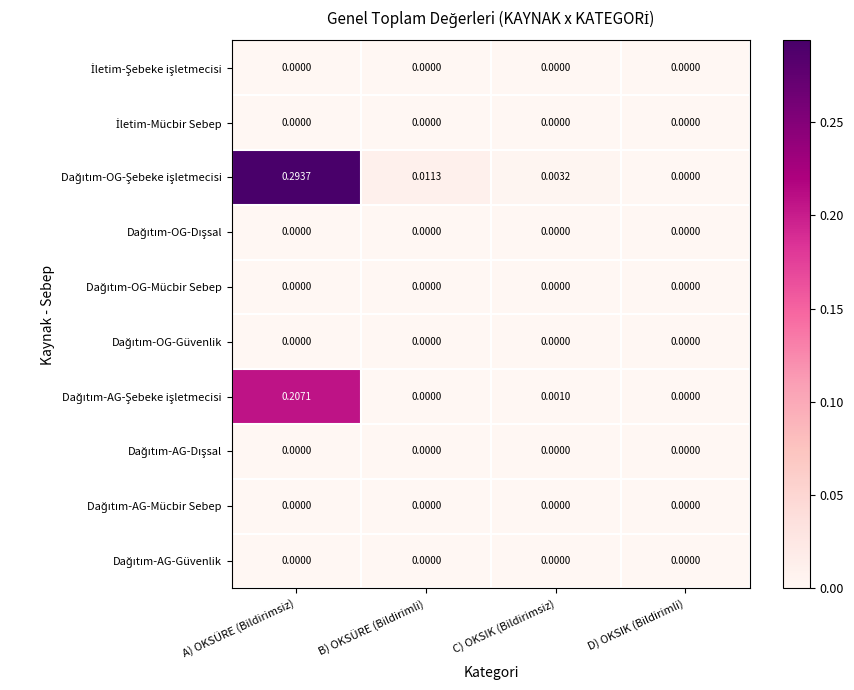

At which category is the sum across all series the highest?

A) OKSÜRE (Bildirimsiz)